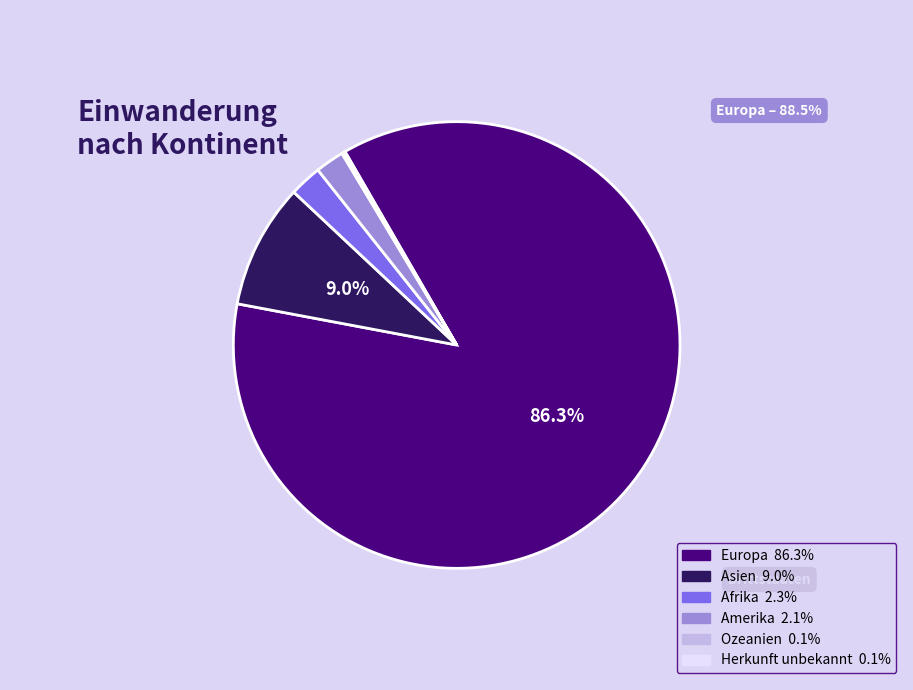

Is there a majority slice in this chart?

Yes